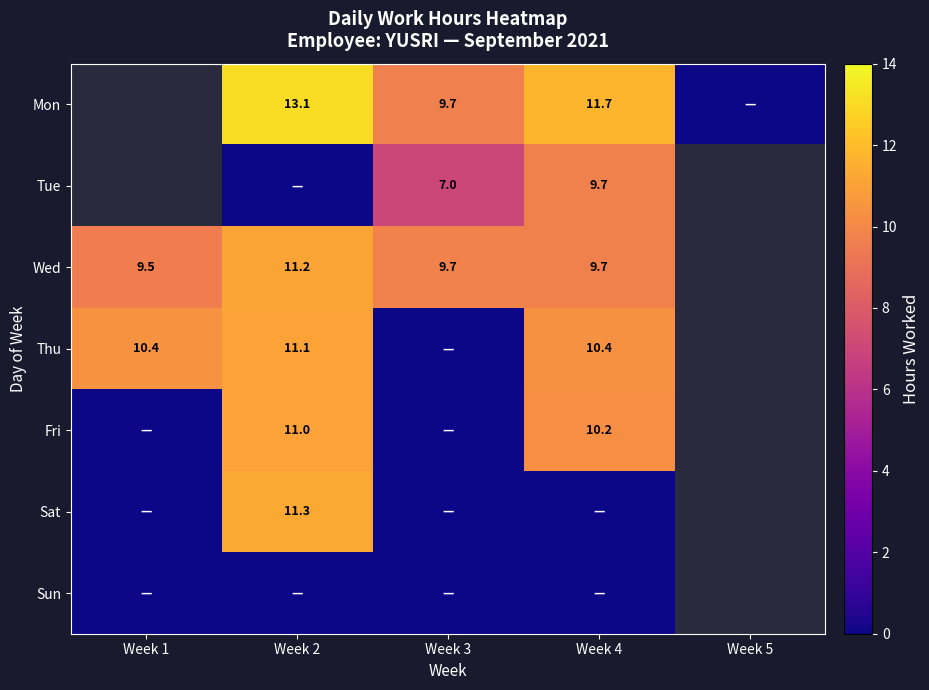

Which series changed the most between Week 1 and Week 2?

Sat